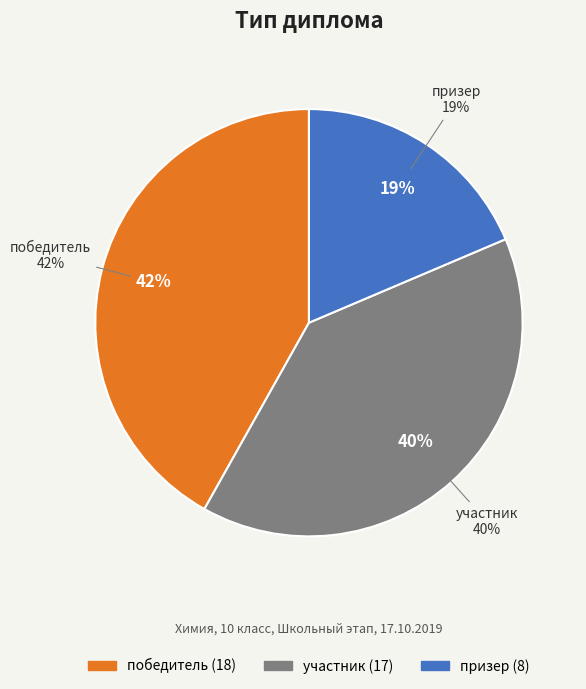

What is the smallest slice in the pie chart?

призер